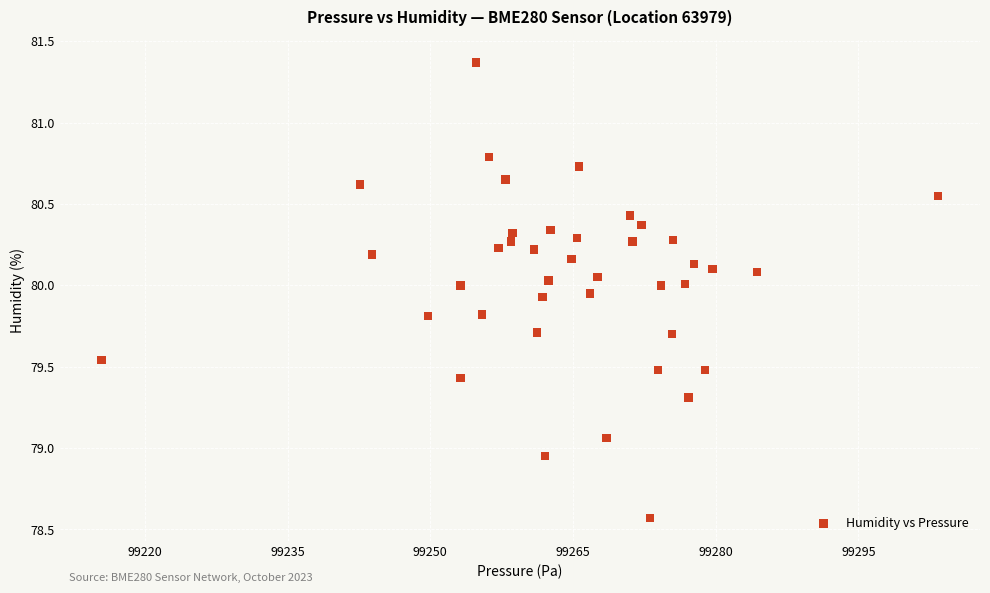

What is the range of X values (max minus min)?

87.9